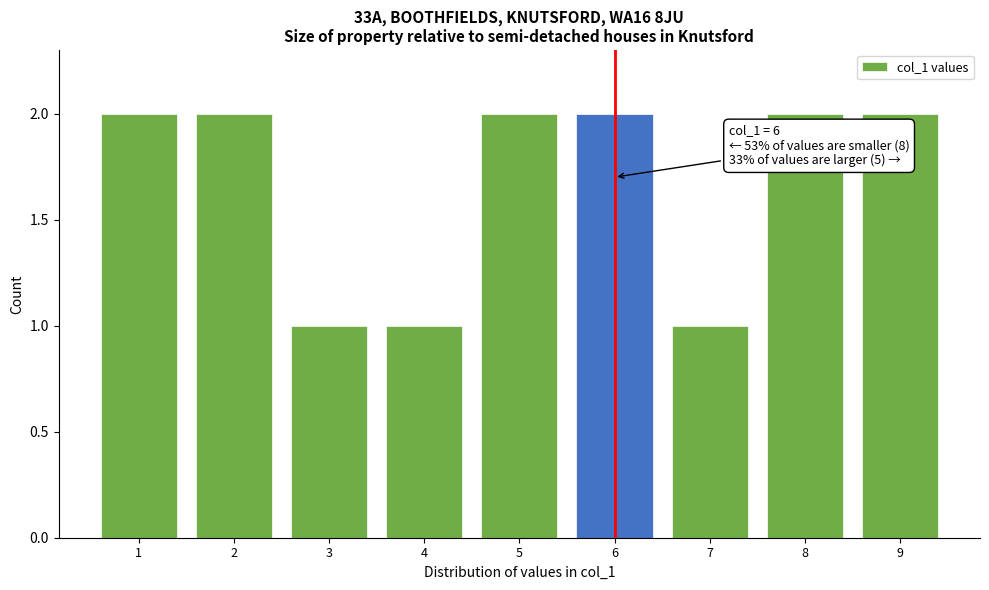

Reading left to right, list all the values displayed in this chart.

2	2	1	1	2	2	1	2	2